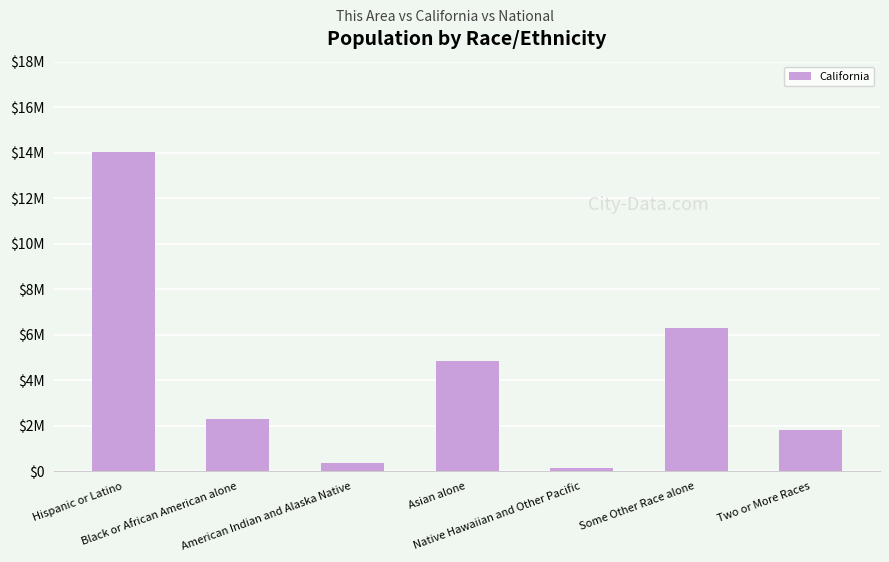

At which label does the data first exceed 2299072?

Hispanic or Latino